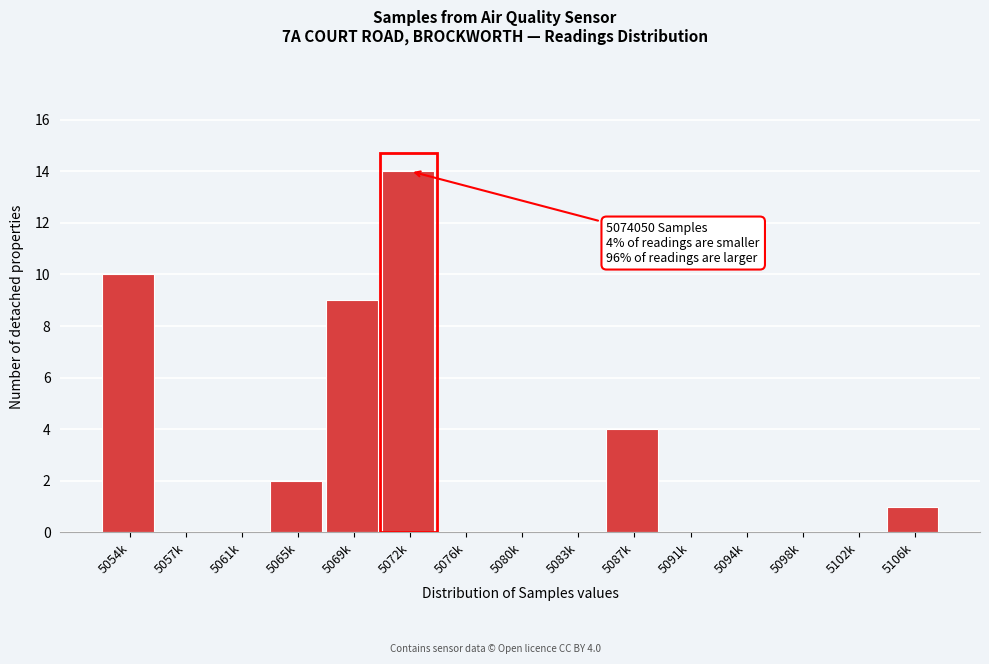

Reading left to right, list all the values displayed in this chart.

5054k=10	5057k=0	5061k=0	5065k=2	5069k=9	5072k=14	5076k=0	5080k=0	5083k=0	5087k=4	5091k=0	5094k=0	5098k=0	5102k=0	5106k=1